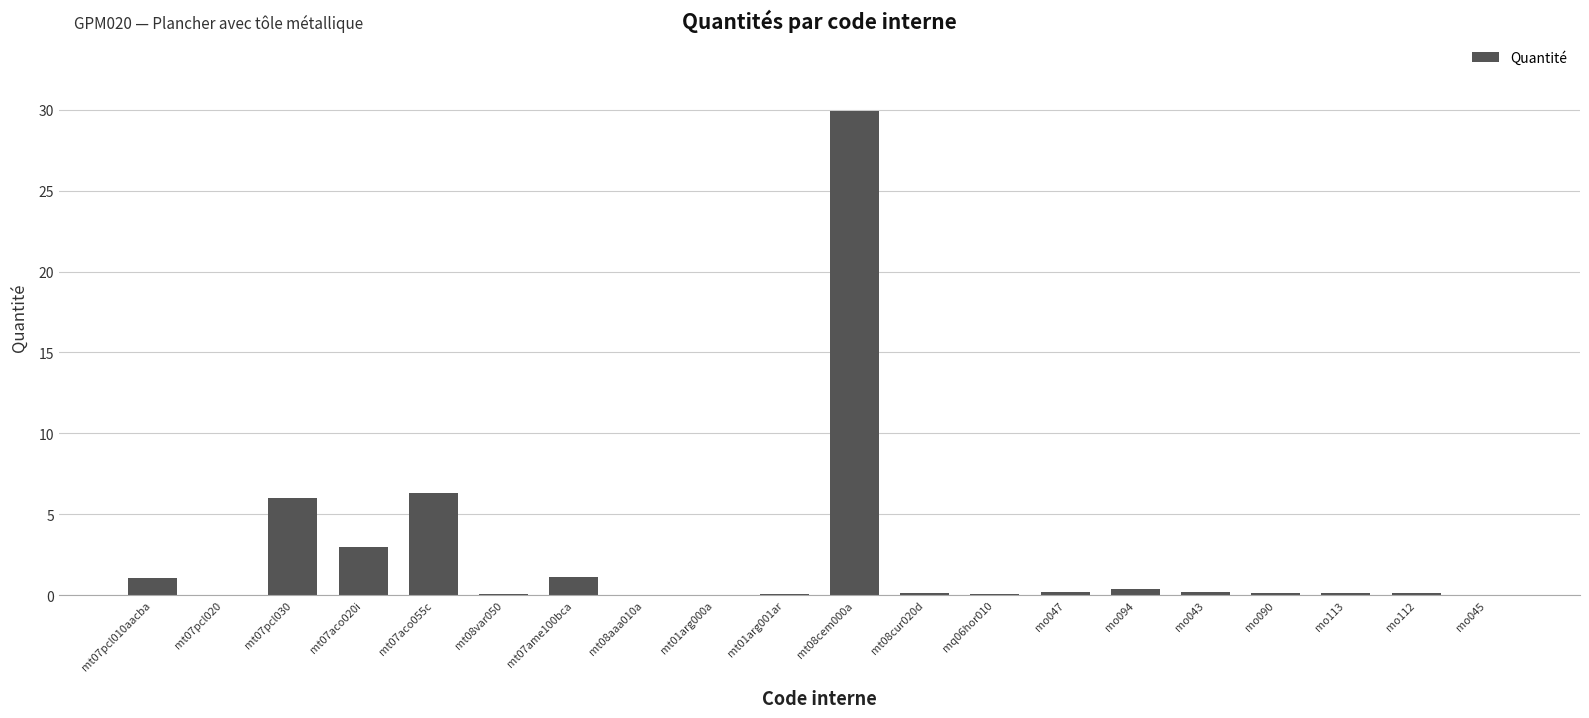

Is it true that the value at mo090 is 0.2?

True